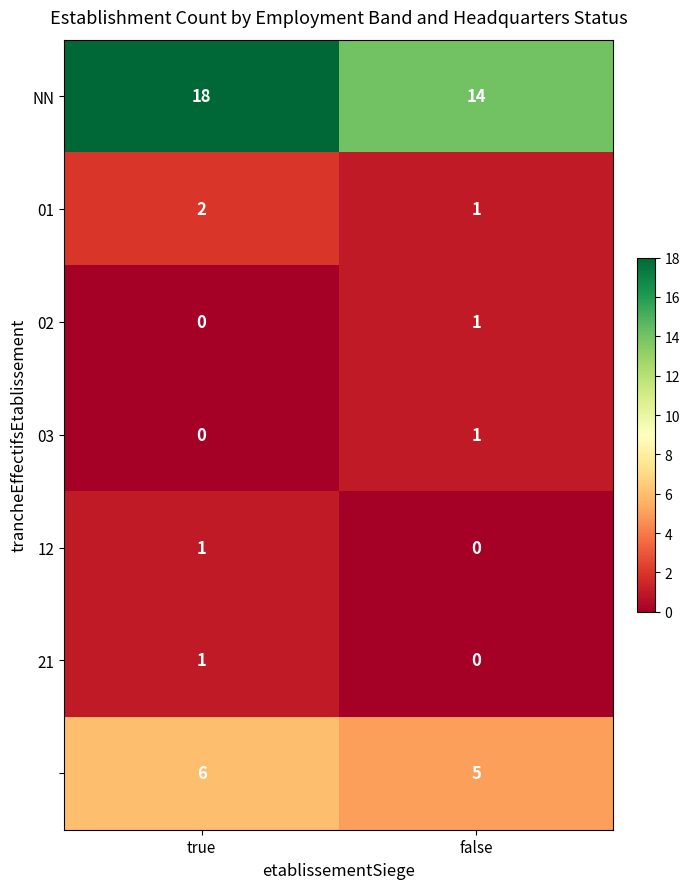

Which label corresponds to the largest value in the chart?

true